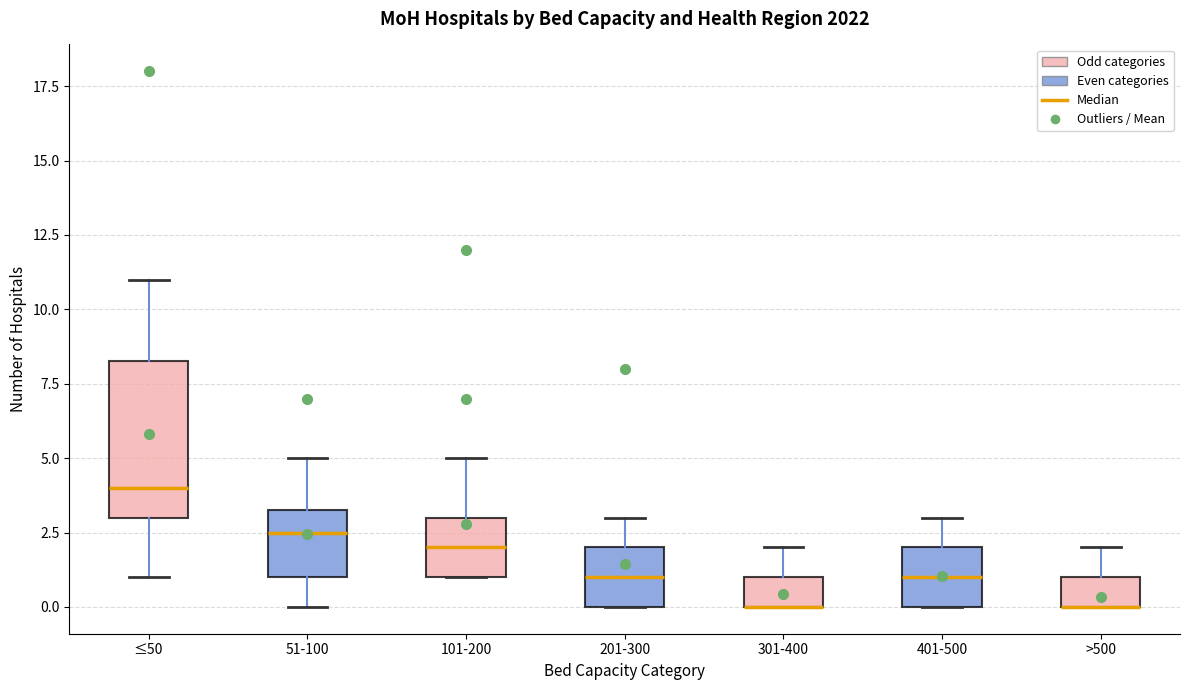

Reading left to right, transcribe this box plot: for each box, give where its median line is, the range the box spans, and where its two whiskers end, as read against the y-axis. The values are not printed on the chart, so give them approximately, as read against the axis.

≤50: median 4.0, box 3.0 to 8.5, whiskers 1.0 to 11.0
51-100: median 2.5, box 1.0 to 3.5, whiskers 0.0 to 5.0
101-200: median 2.0, box 1.0 to 3.0, whiskers 1.0 to 5.0
201-300: median 1.0, box 0.0 to 2.0, whiskers 0.0 to 3.0
301-400: median 0.0 (drawn on the box's lower edge), box 0.0 to 1.0, whiskers 0.0 to 2.0
401-500: median 1.0, box 0.0 to 2.0, whiskers 0.0 to 3.0
>500: median 0.0 (drawn on the box's lower edge), box 0.0 to 1.0, whiskers 0.0 to 2.0